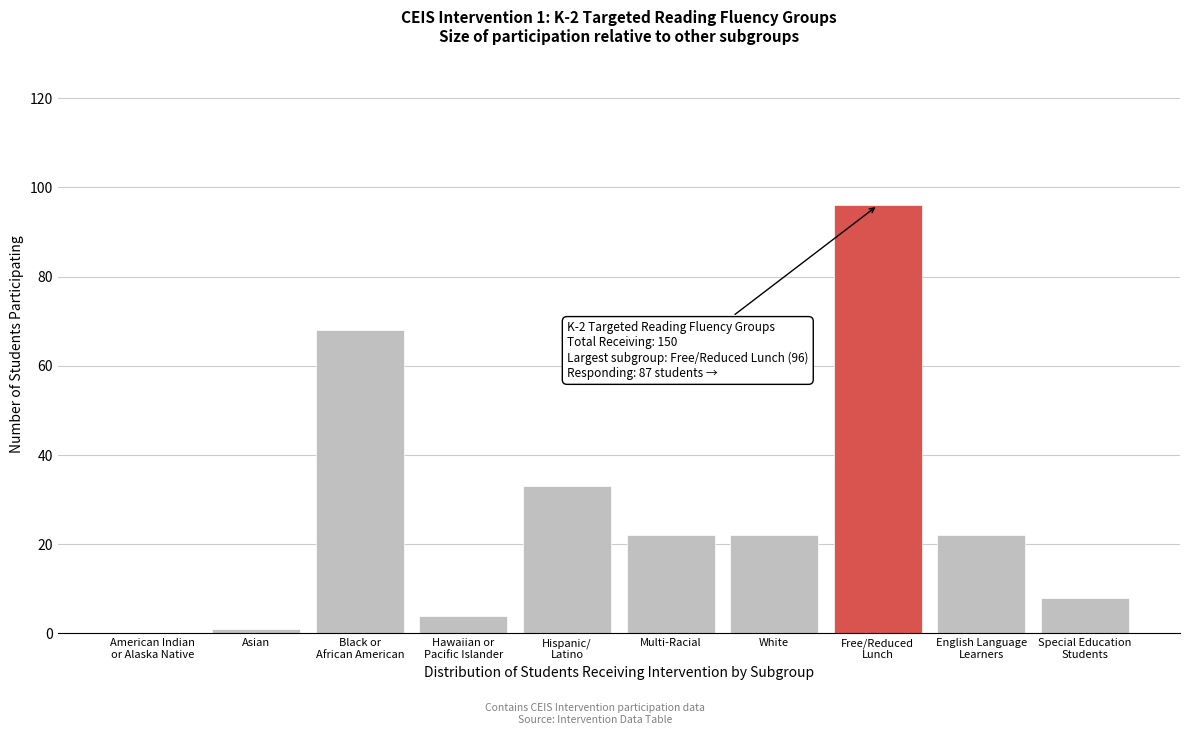

What is the sum of all values?

276